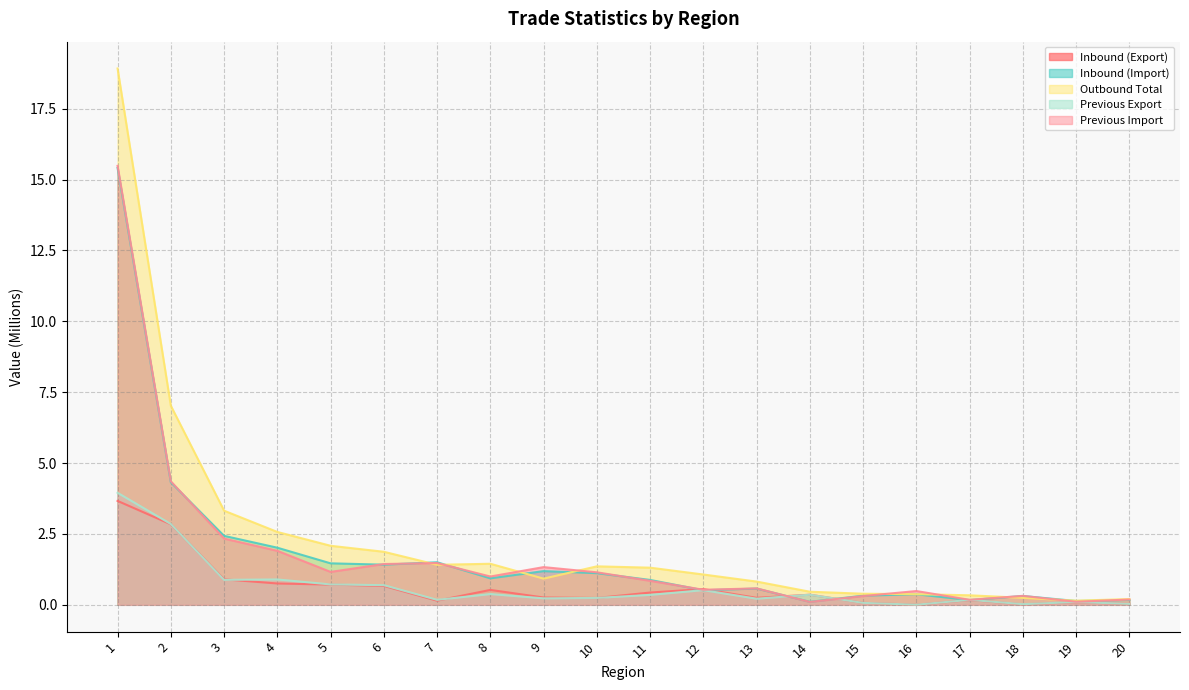

Where is Inbound (Export) nearest to the value 1?

3